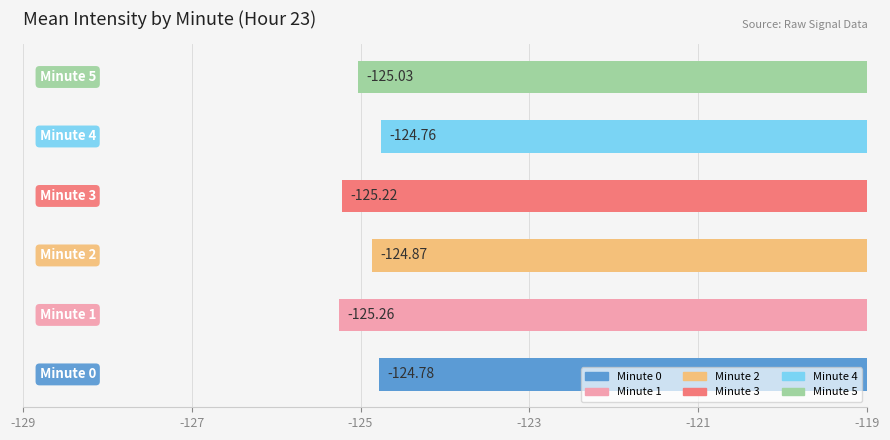

What is the difference between the second highest and second lowest values?

0.4